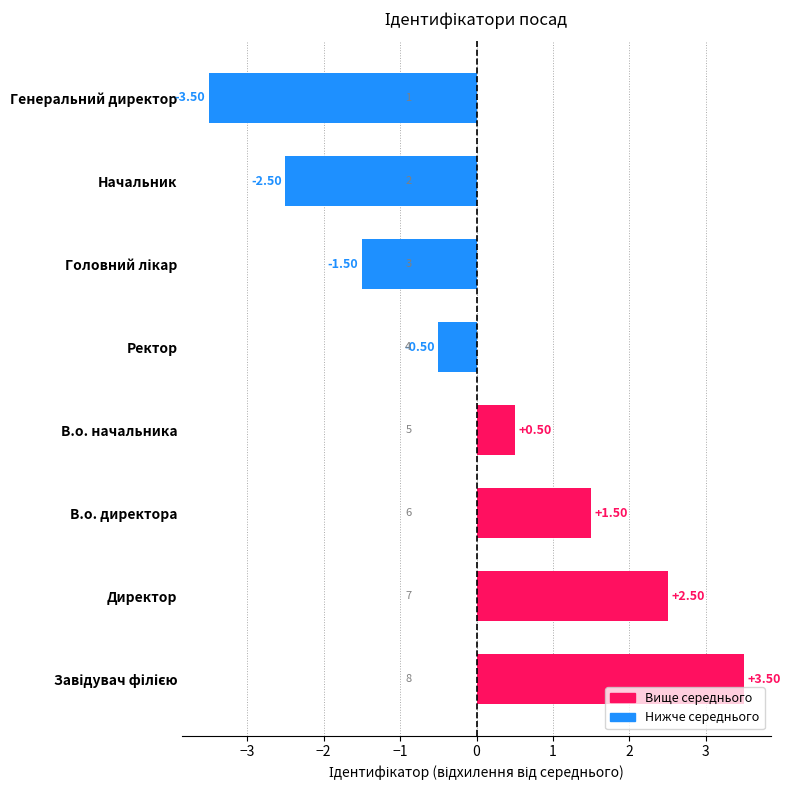

Which label corresponds to the smallest value in the chart?

Генеральний директор